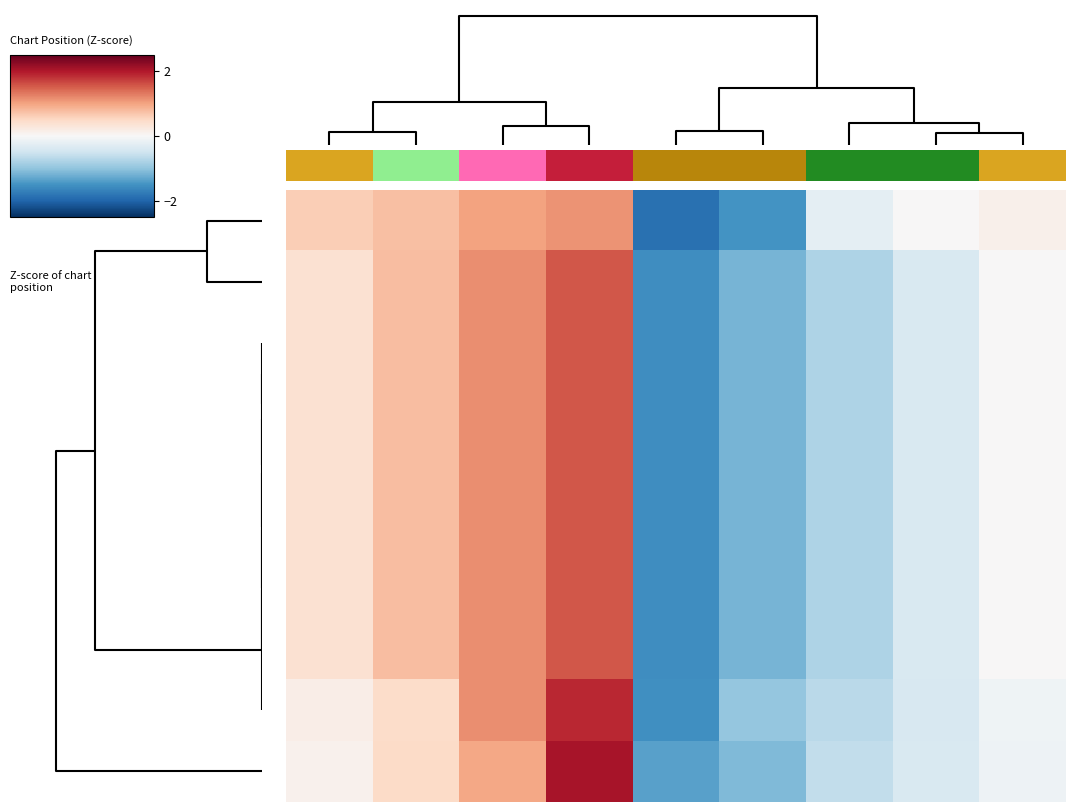

What is the greatest value displayed?

2.1